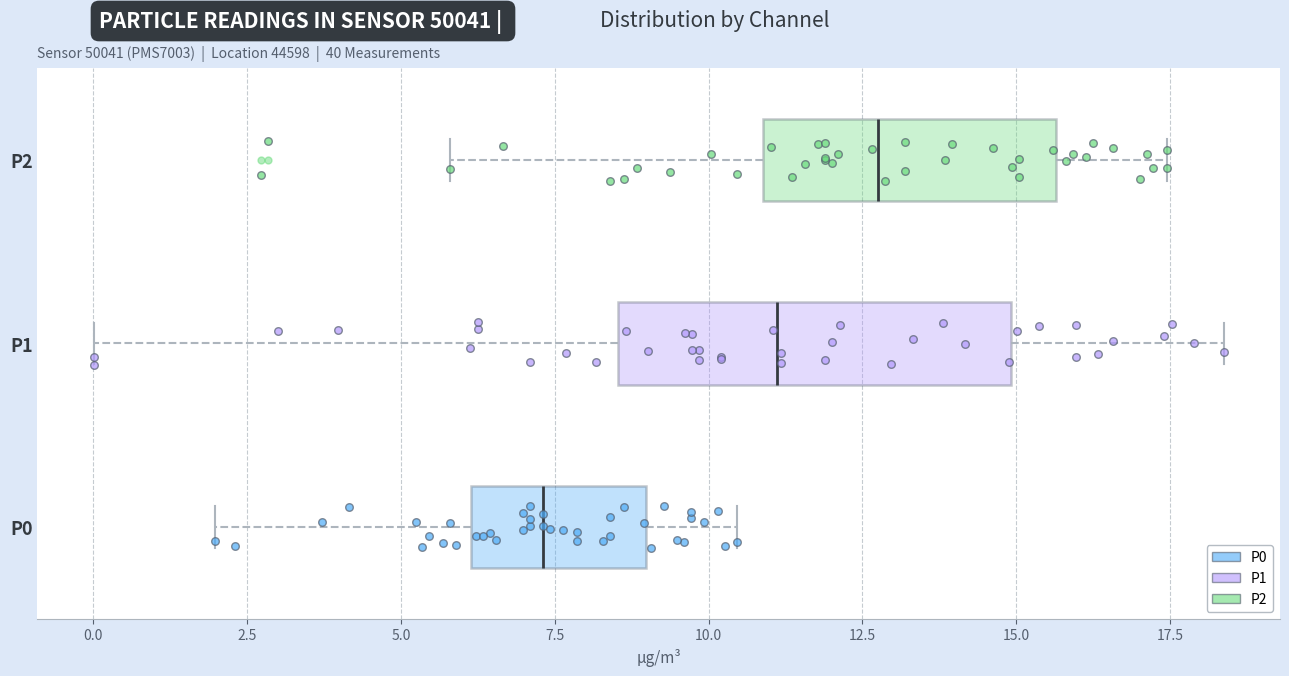

Reading bottom to top, transcribe this box plot: for each box, give where its median line is, the range the box spans, and where its two whiskers end, as read against the x-axis. The values are not printed on the chart, so give them approximately, as read against the axis.

P0: median 7.5, box 6.0 to 9.0, whiskers 2.0 to 10.5
P1: median 11.0, box 8.5 to 15.0, whiskers 0.0 to 18.5
P2: median 13.0, box 11.0 to 15.5, whiskers 6.0 to 17.5